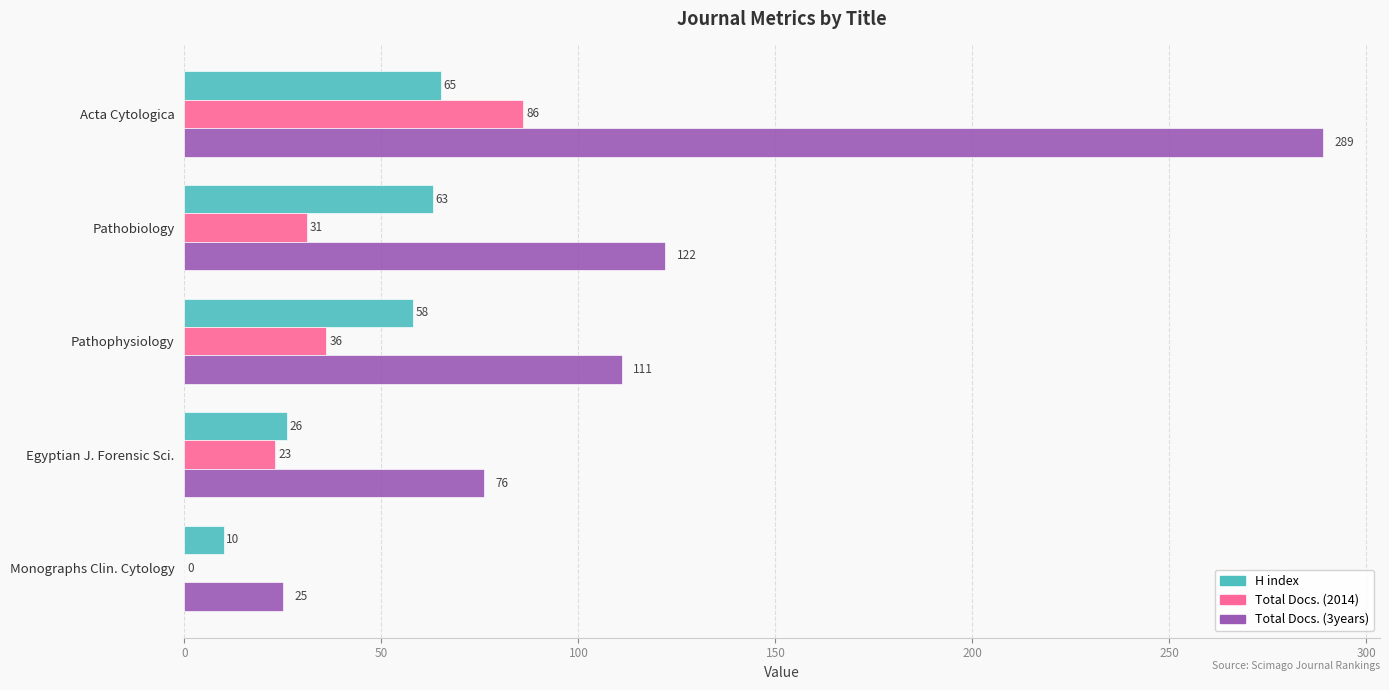

How many distinct data groups are displayed?

3